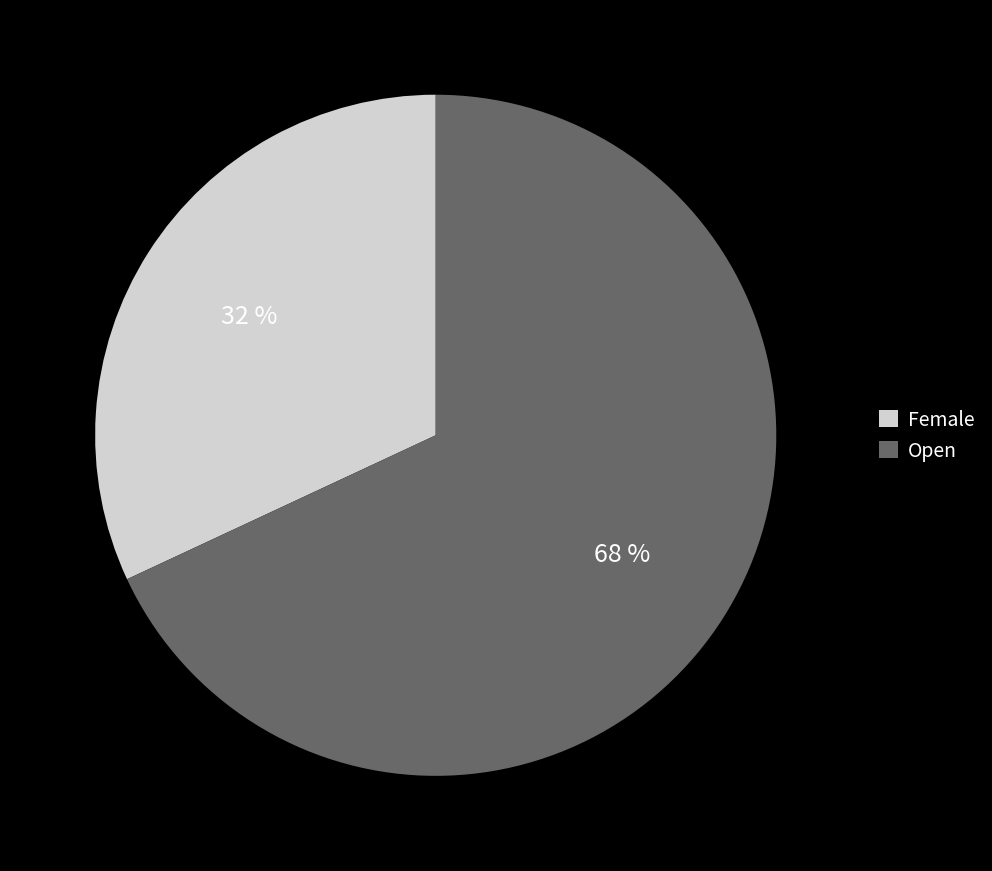

Between Open and Female, which is larger?

Open